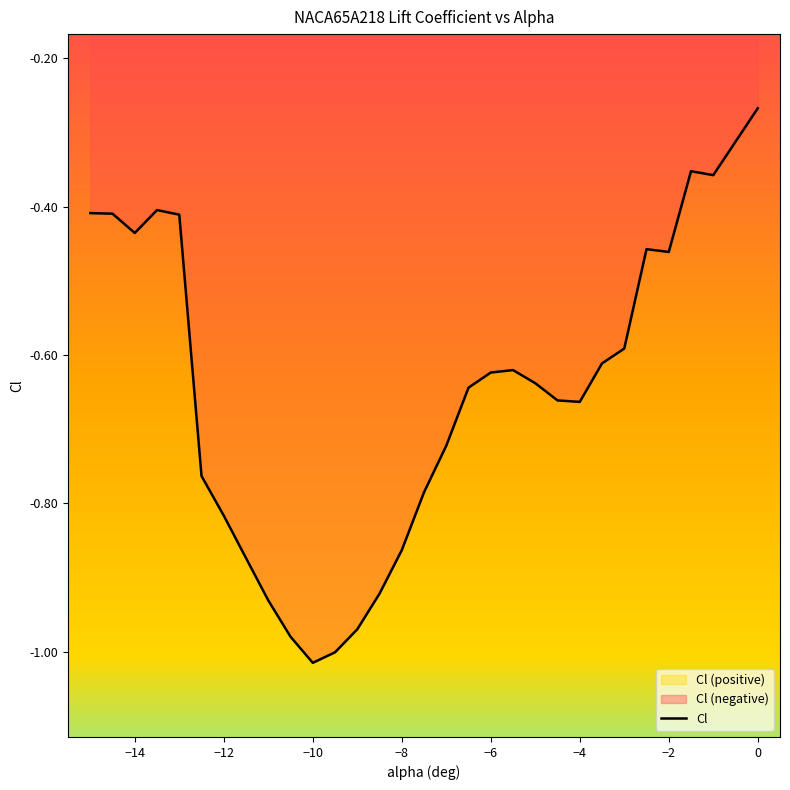

The Cl series shows -1.4 at −10. True or false?

False